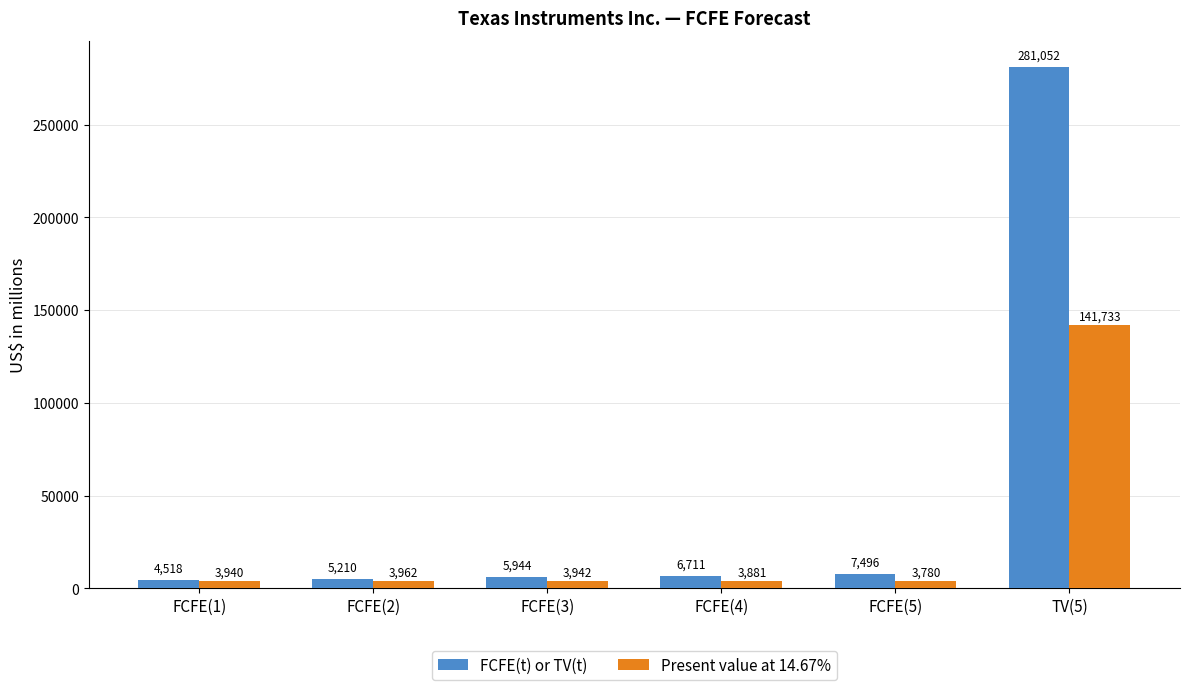

List the labels in order of FCFE(t) or TV(t) value, largest first.

TV(5), FCFE(5), FCFE(4), FCFE(3), FCFE(2), FCFE(1)